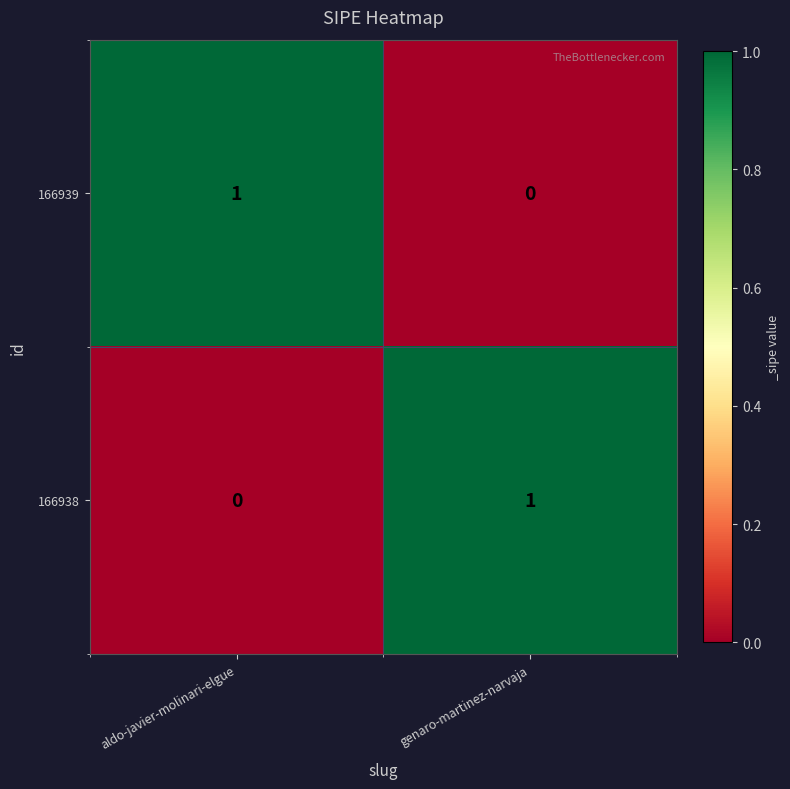

Which category has the lowest value in the 166938 series?

aldo-javier-molinari-elgue